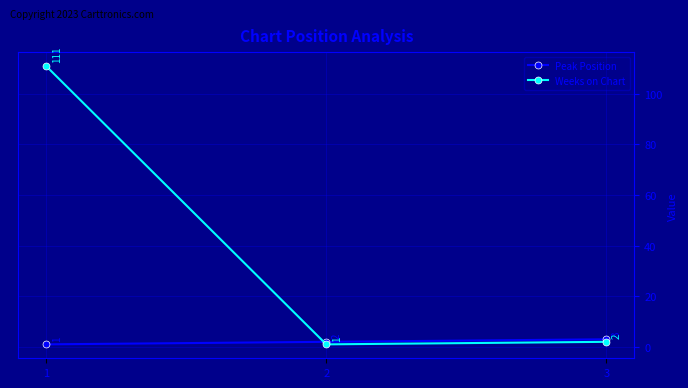

What is the difference between the highest and lowest values at 3?

1